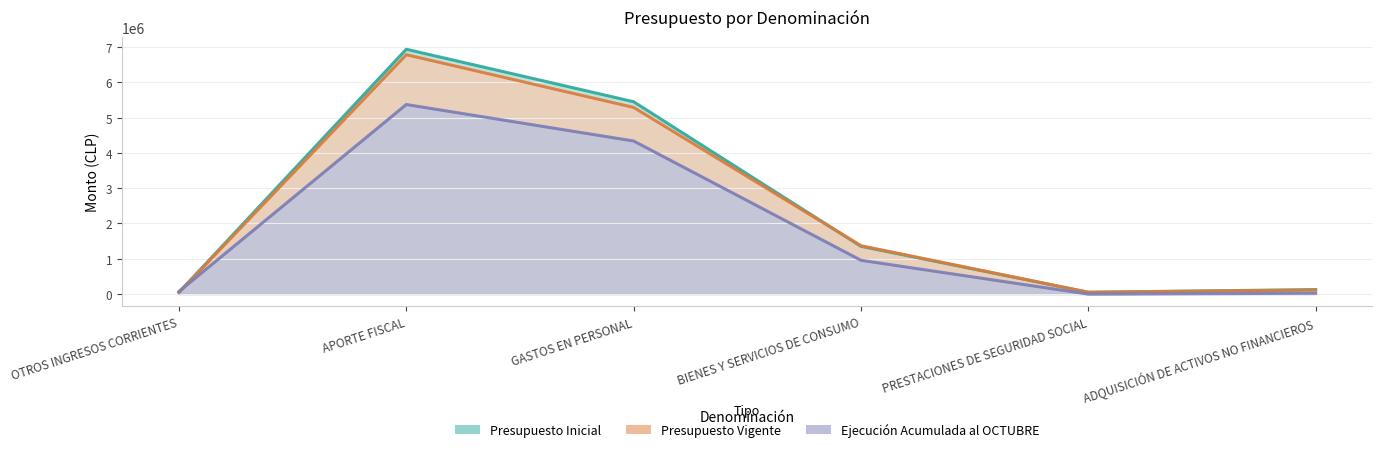

Count the number of data series in this chart.

3